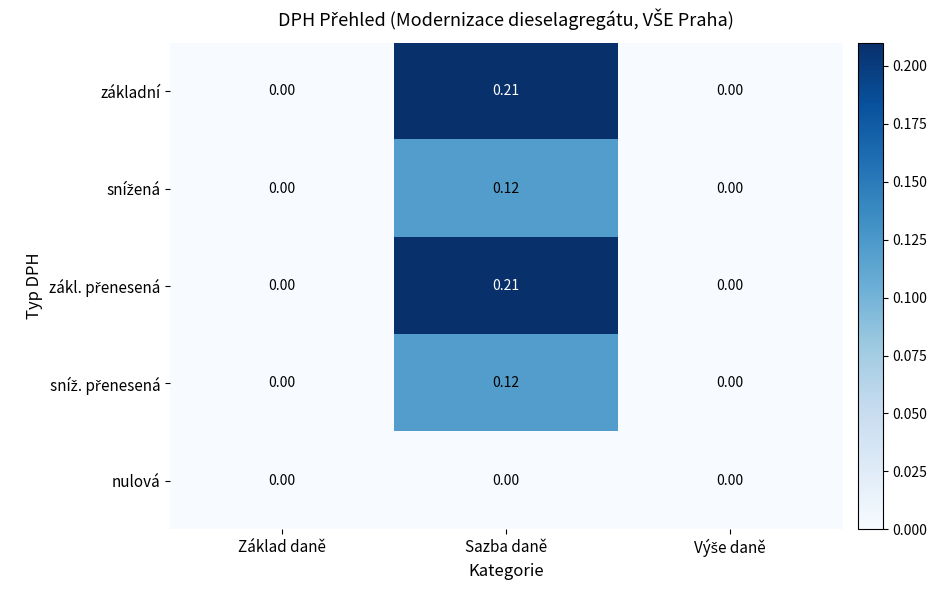

At which category is the sum across all series the highest?

Sazba daně